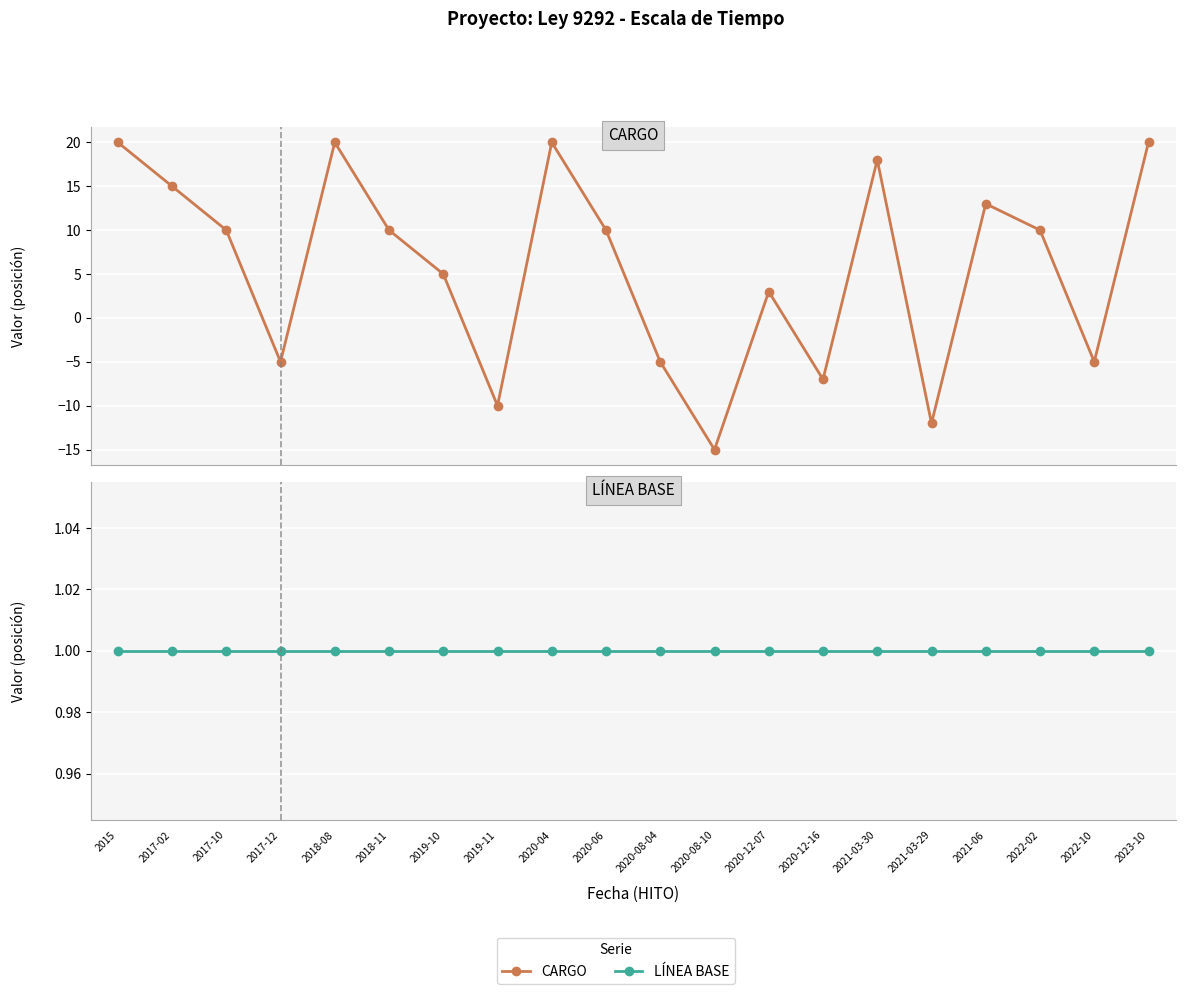

Where does the CARGO series first go above 10?

2015